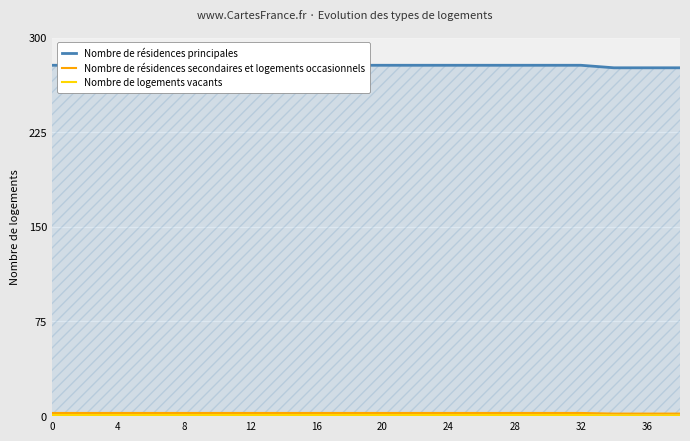

How many lines are shown in the chart?

3